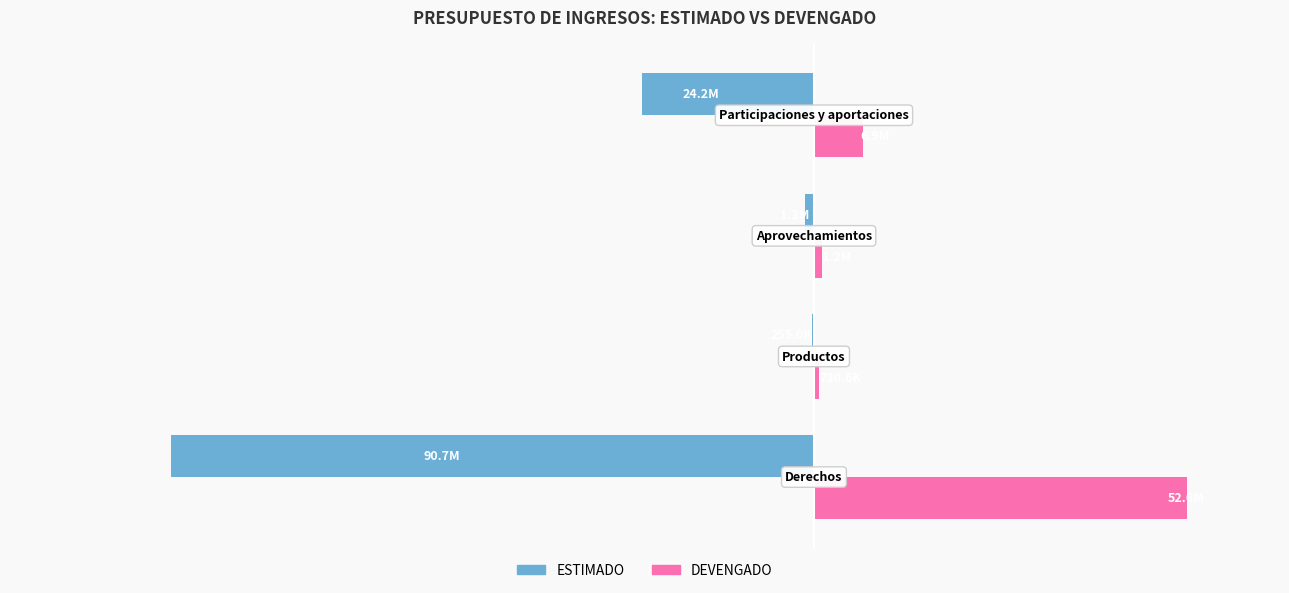

What are all the series names shown in the legend?

ESTIMADO, DEVENGADO